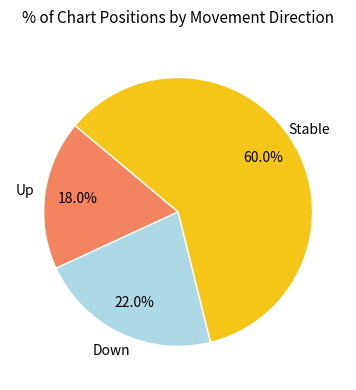

Does any single category account for the majority?

Yes